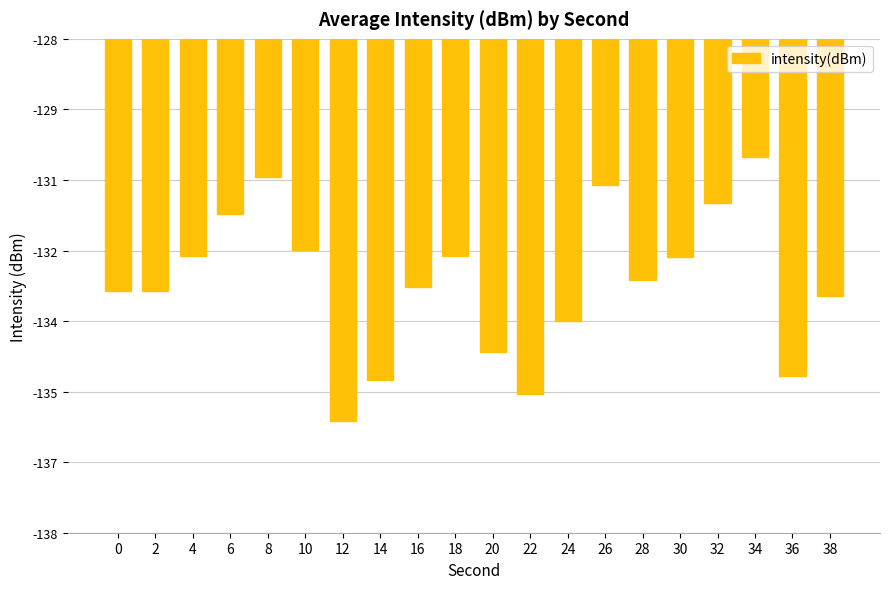

What is the sum of the values at 6 and 36?

-266.4